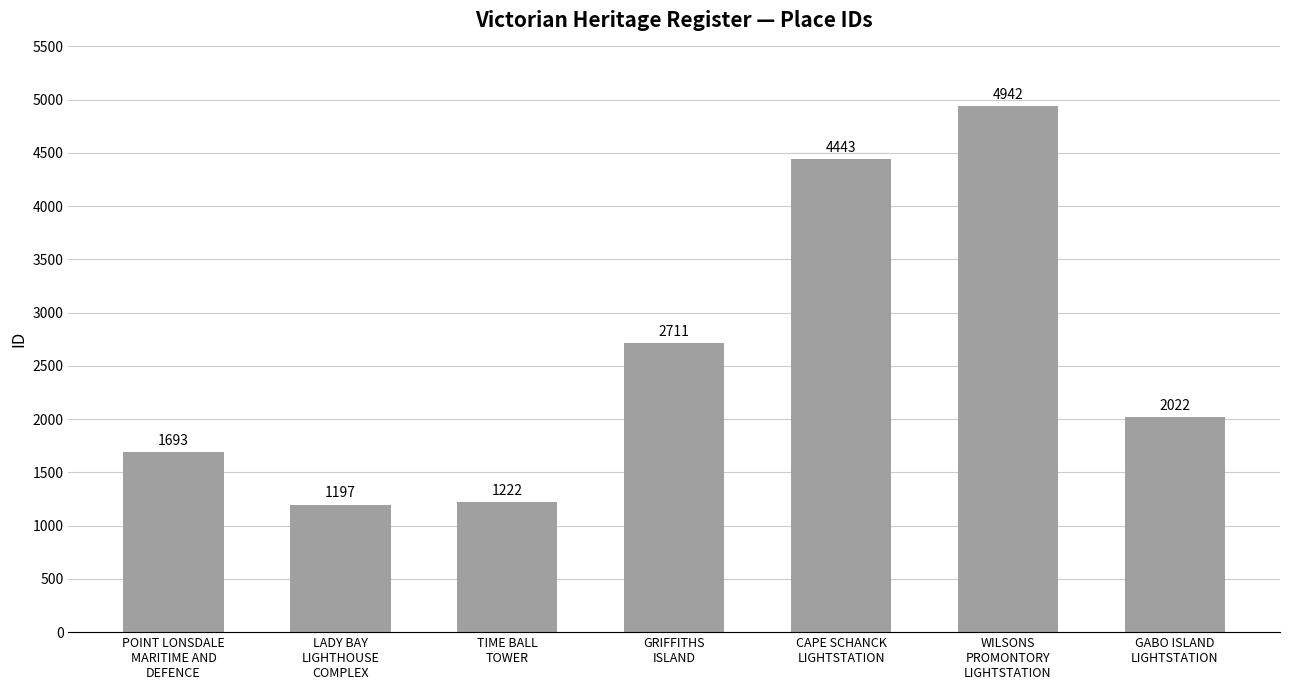

How many bars are there in total?

7